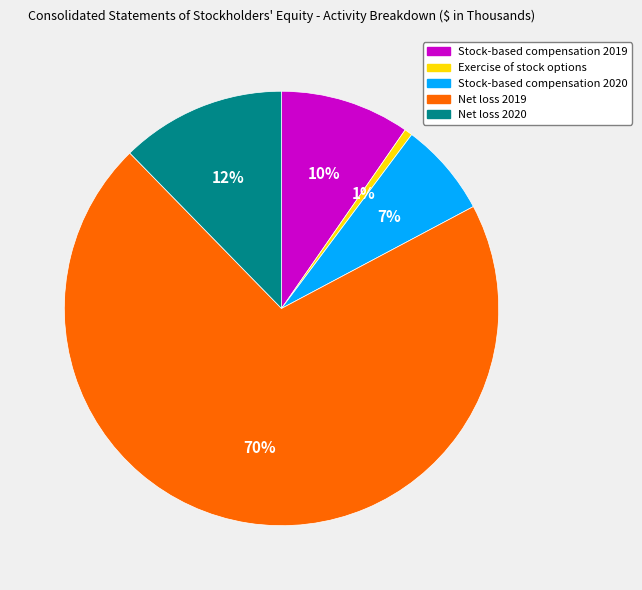

Which slice is the largest?

Net loss 2019